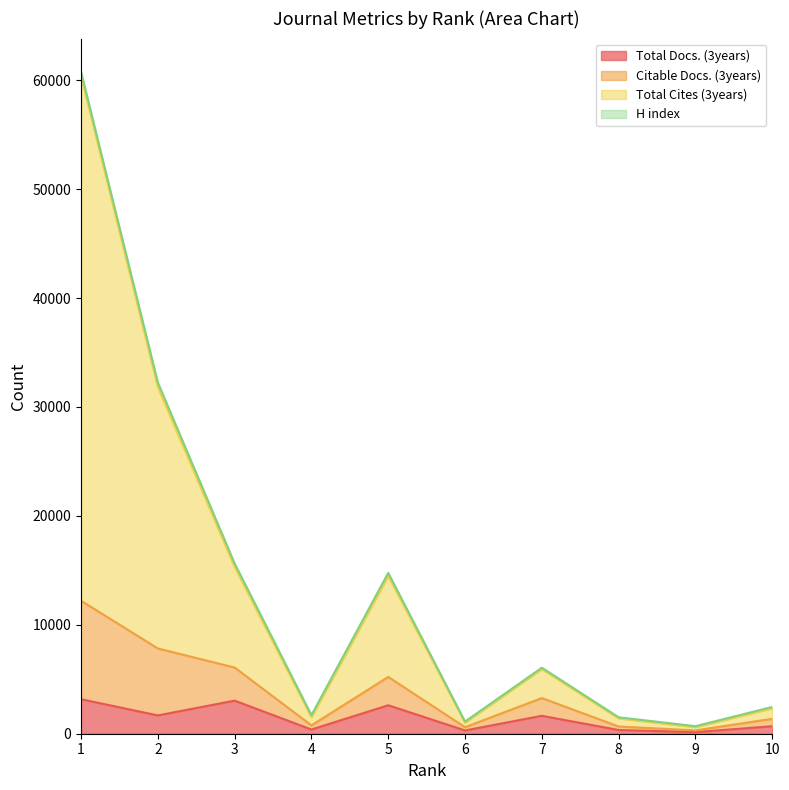

Is the value of Total Cites (3years) at 9 greater than the value of Citable Docs. (3years) at 5?

No